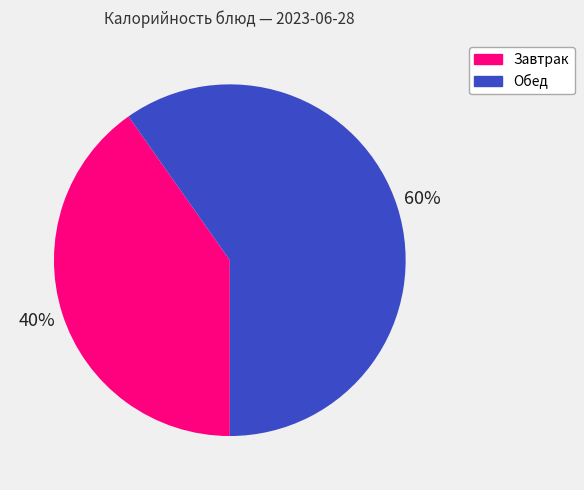

Which has a higher value, Завтрак or Обед?

Обед